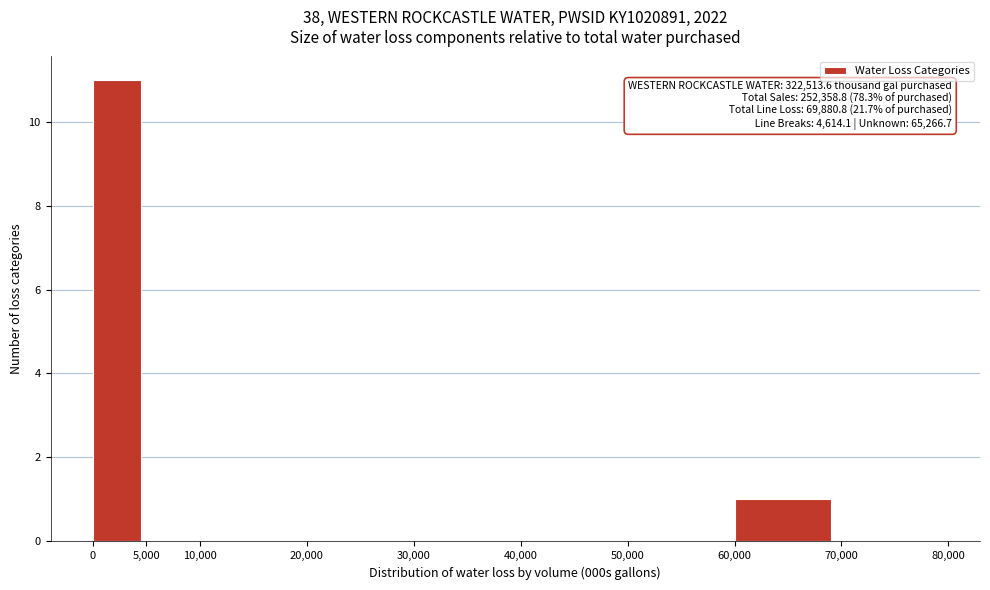

Over which range of the x-axis is the bar tallest?

0 to 5,000